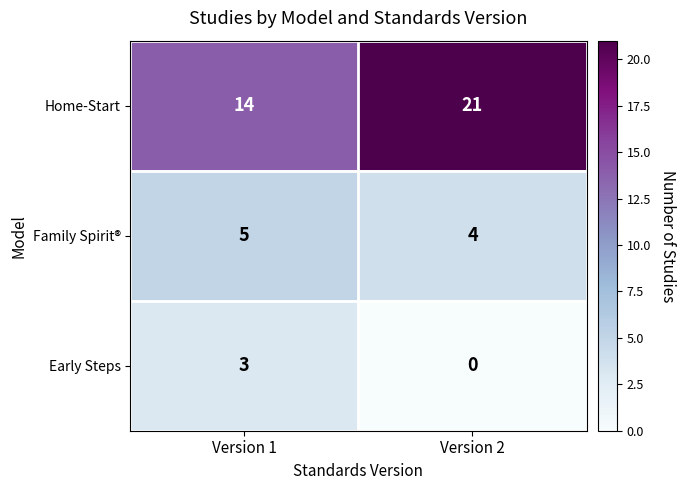

What is the difference between the highest and lowest values at Version 2?

21